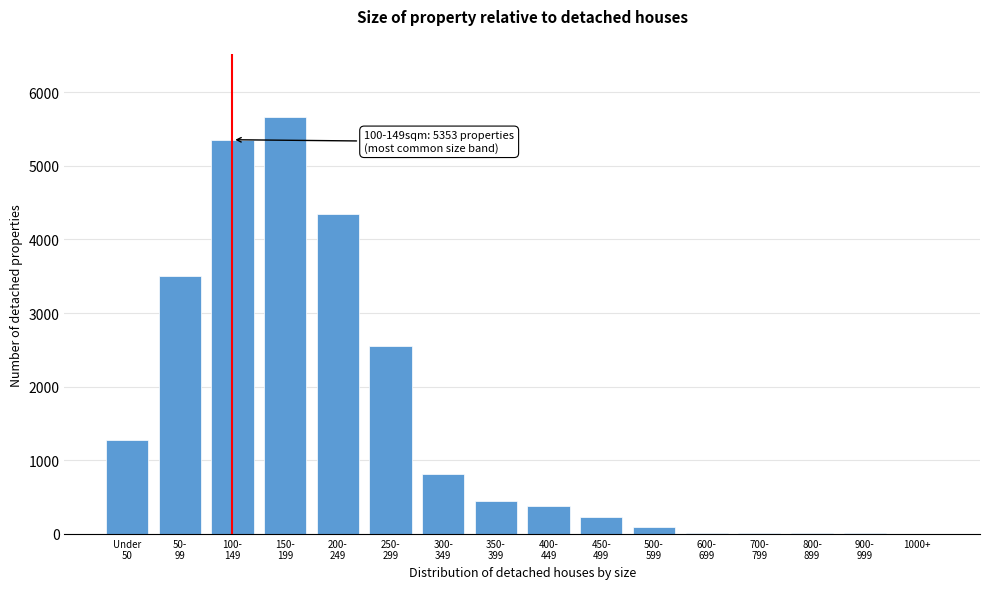

What is the sum of all values?

24711